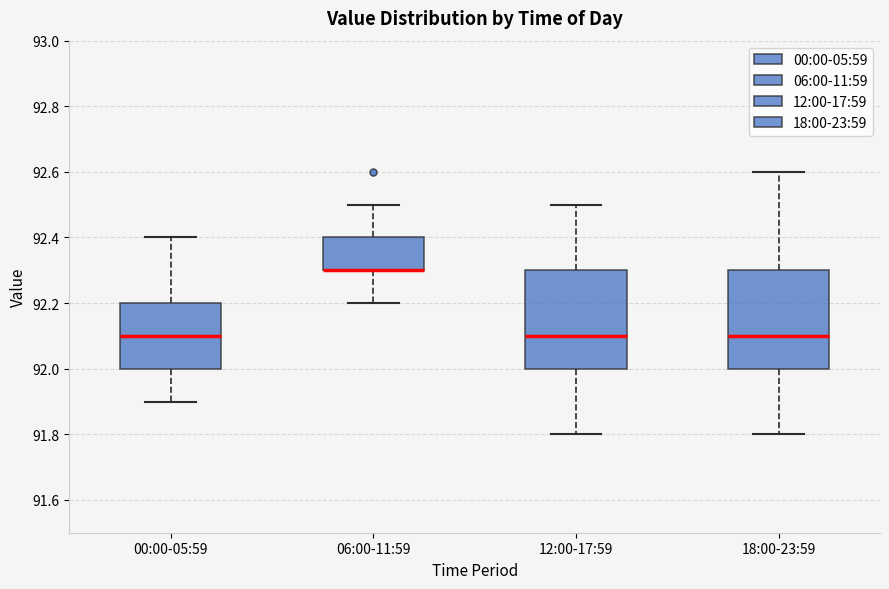

Where is the lower edge of the box for 18:00-23:59 on the y-axis? The values are not printed on the chart, so give them approximately, as read against the axis.

92.0